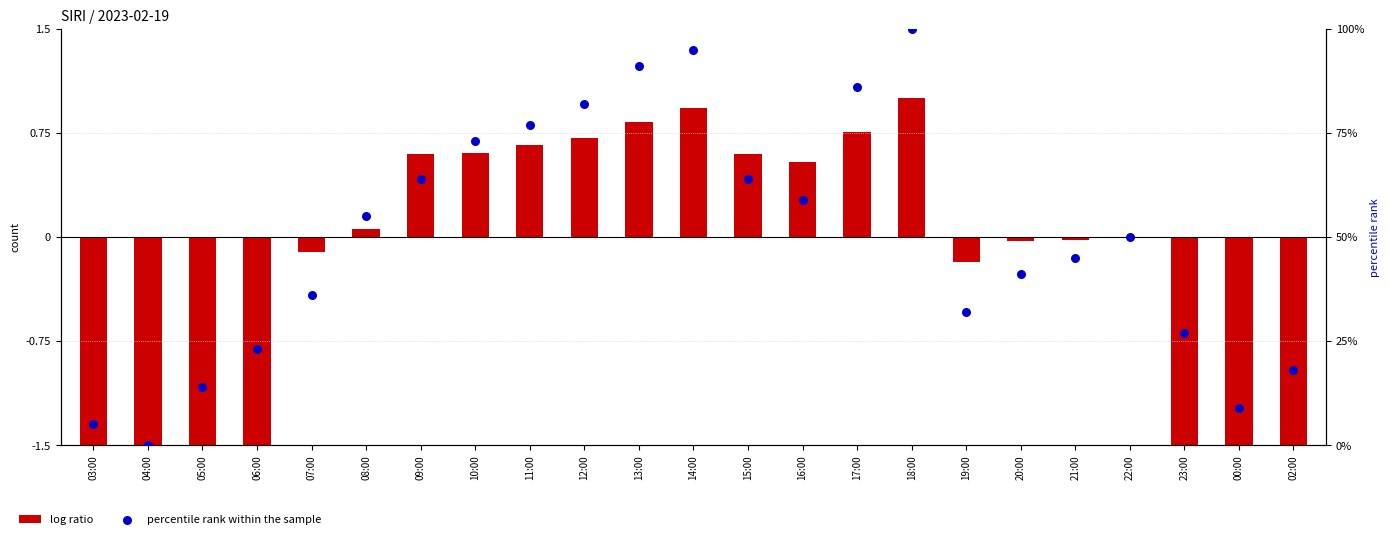

Which series has the widest spread of Y values?

percentile rank within the sample